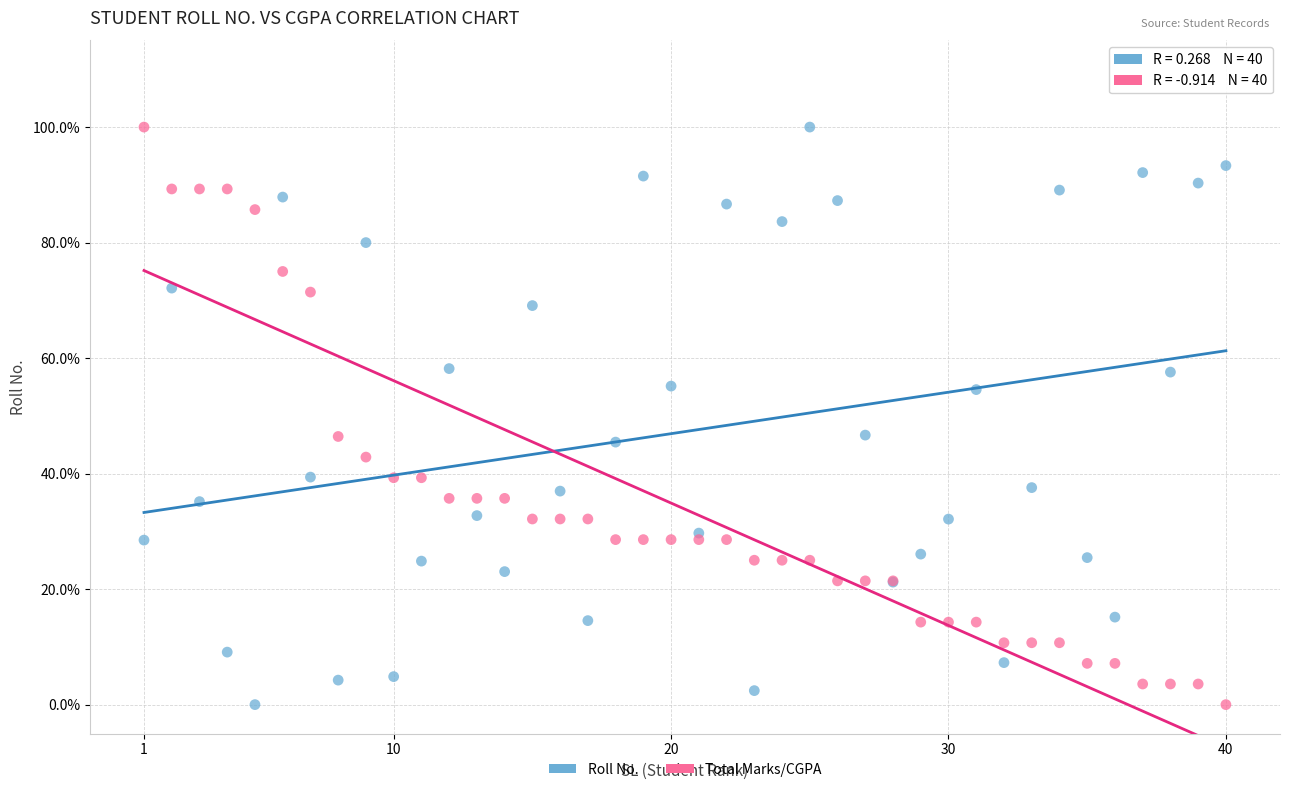

What are all the series names shown in the legend?

Roll No., Total Marks/CGPA